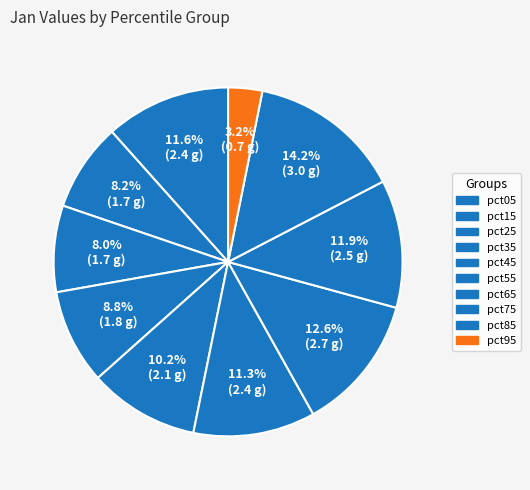

Which has a higher value, pct55 or pct35?

pct55